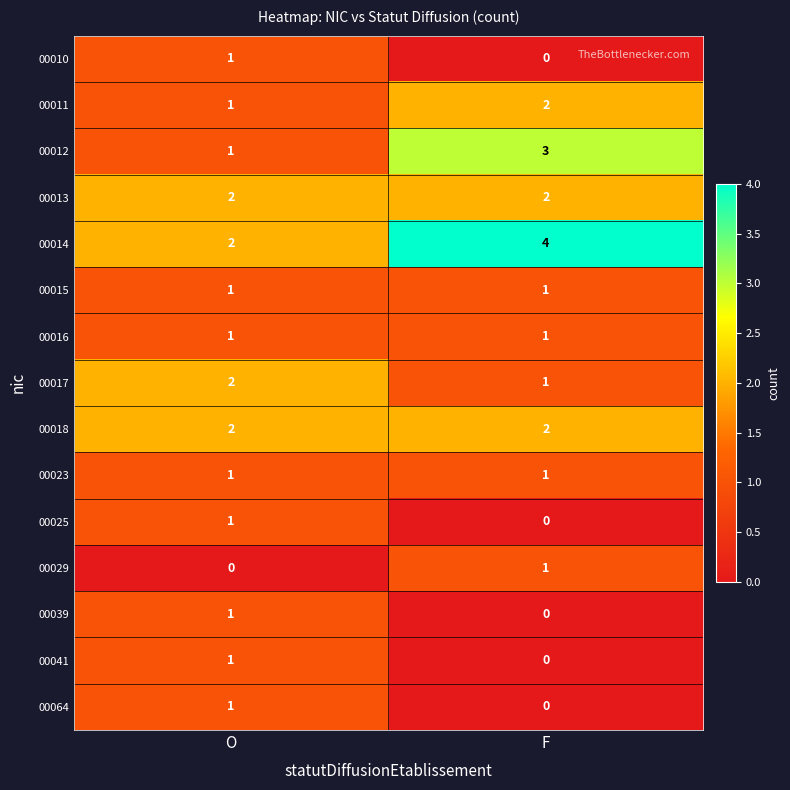

Which series has the largest total across all categories?

00014